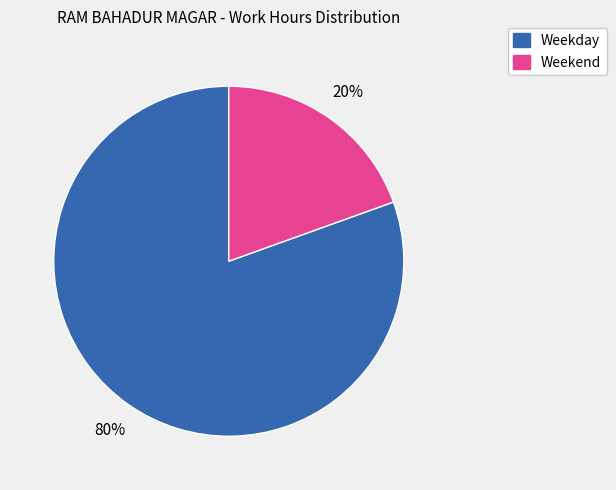

Count the number of slices in the pie.

2